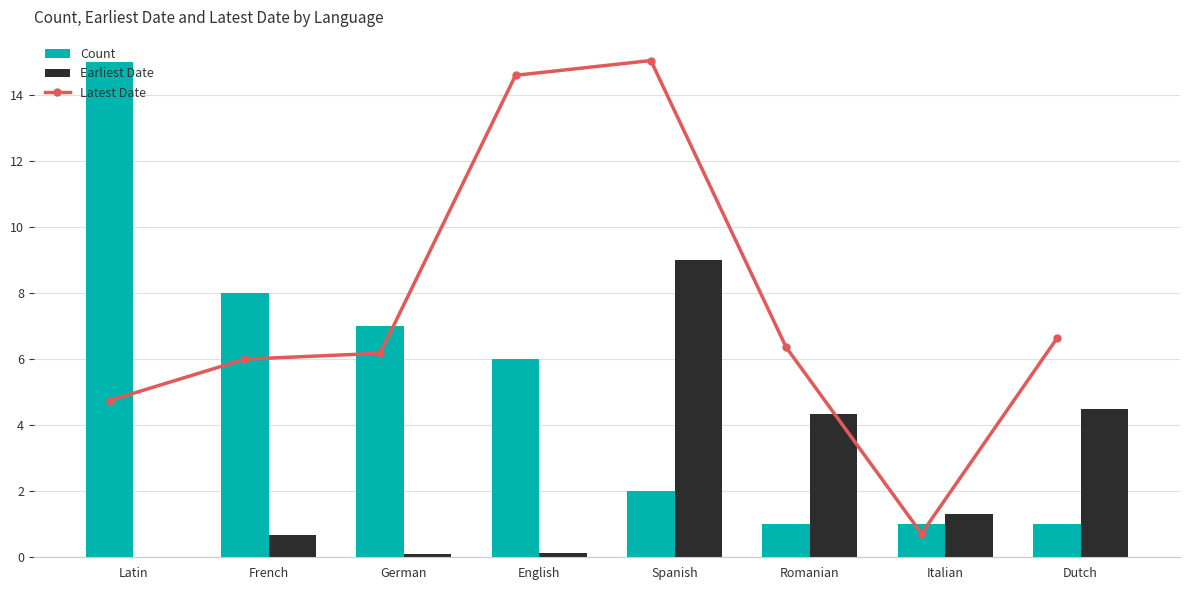

Does the chart contain stacked bars?

No